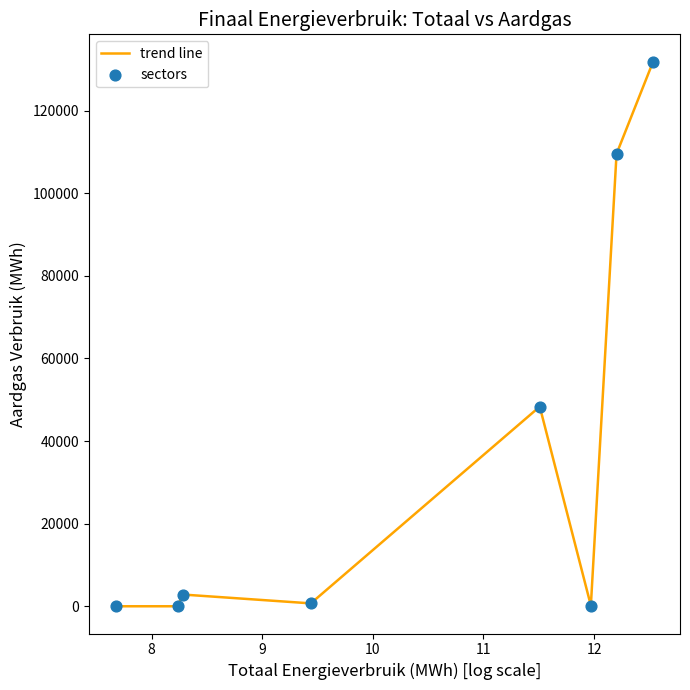

What is the maximum value shown in the chart?

131860.6